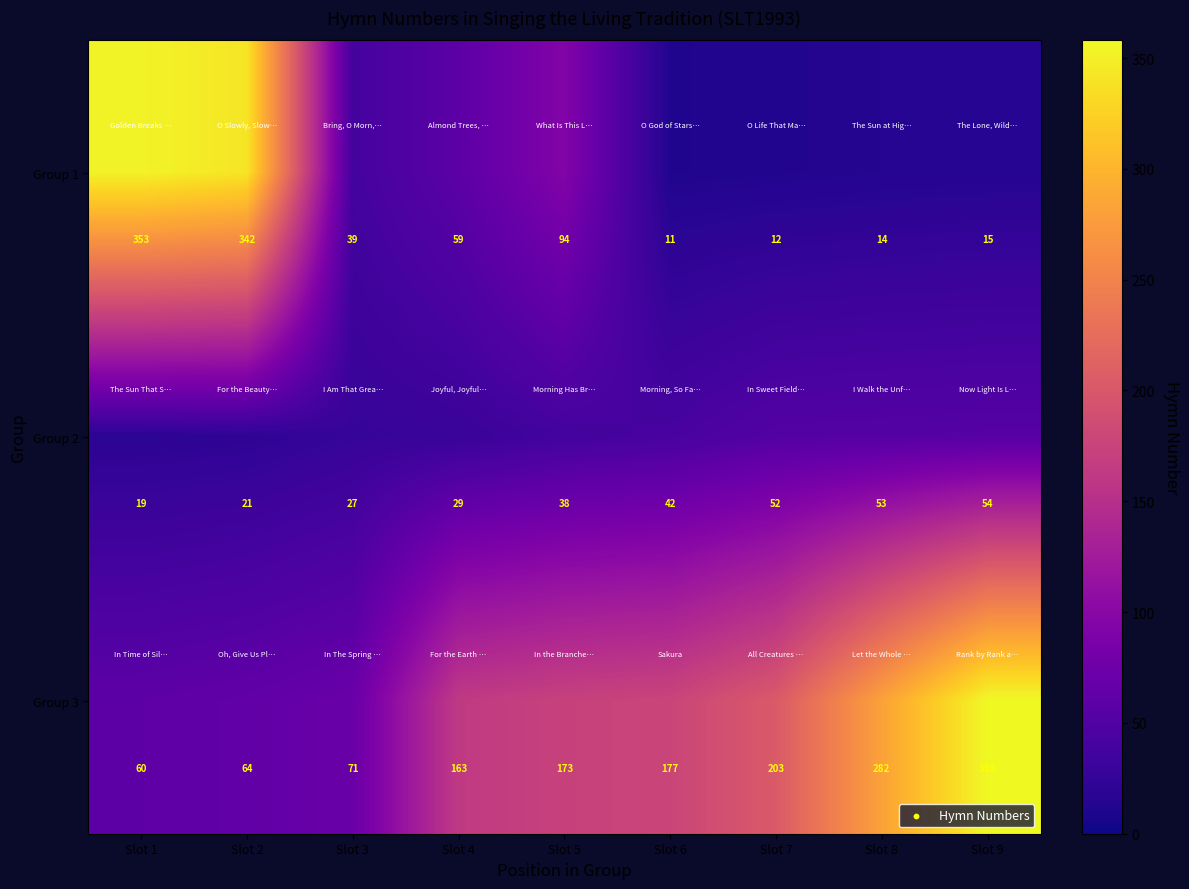

Which series has the widest spread of values?

Group 1